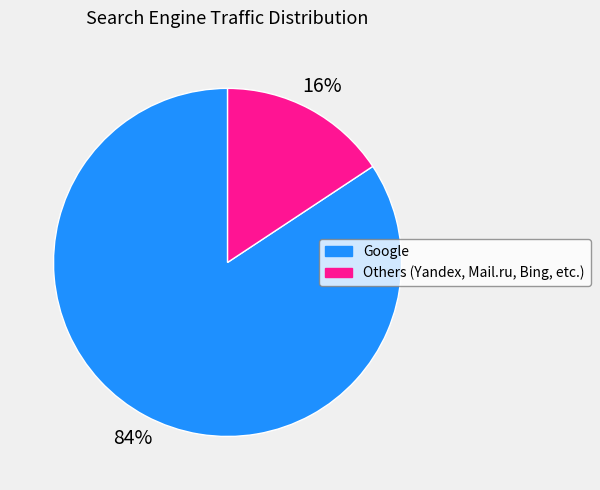

Is there any slice that represents more than half of the pie?

Yes